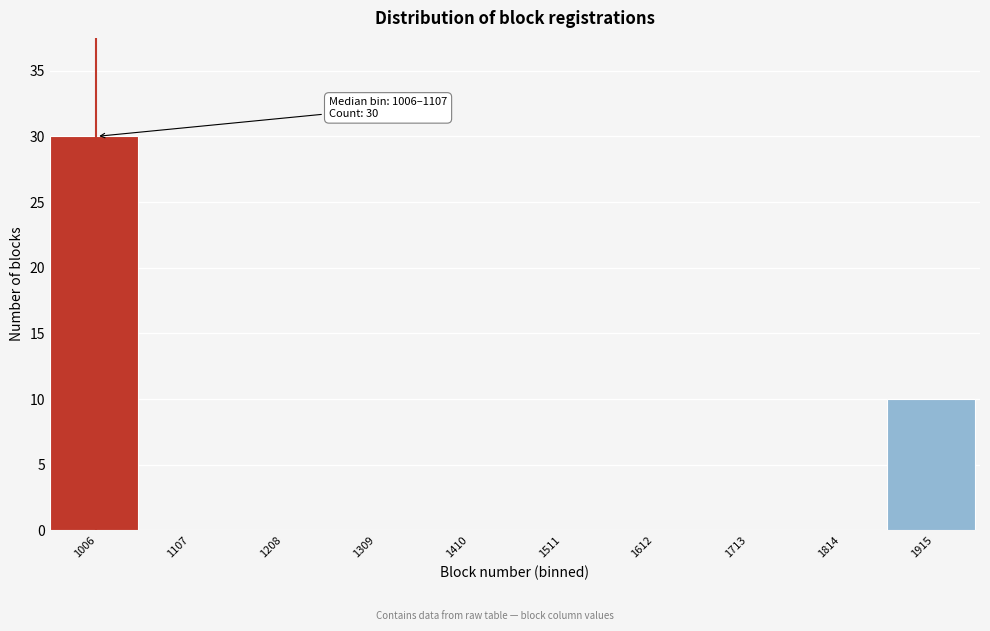

Reading left to right, transcribe all the data shown in this chart.

1006=30	1107=0	1208=0	1309=0	1410=0	1511=0	1612=0	1713=0	1814=0	1915=10